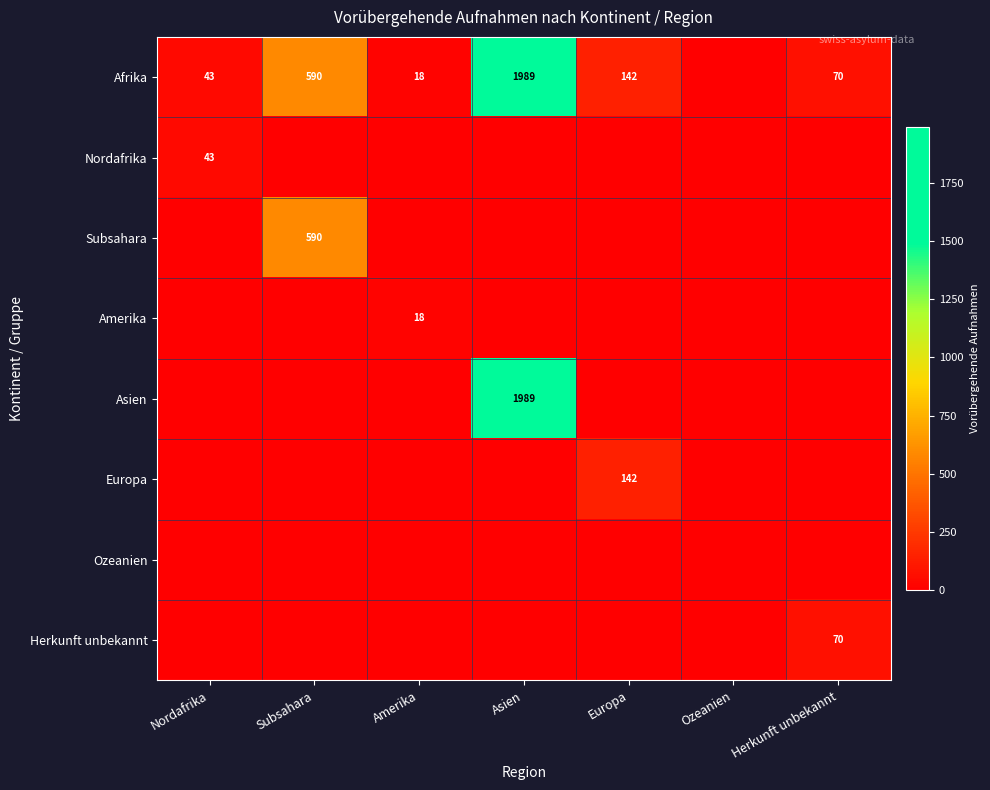

How many distinct data groups are displayed?

8